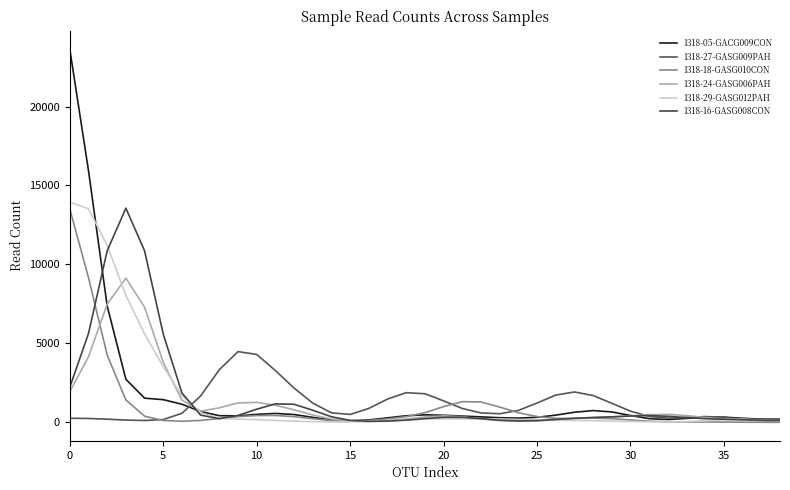

Does the chart have visible grid lines?

No